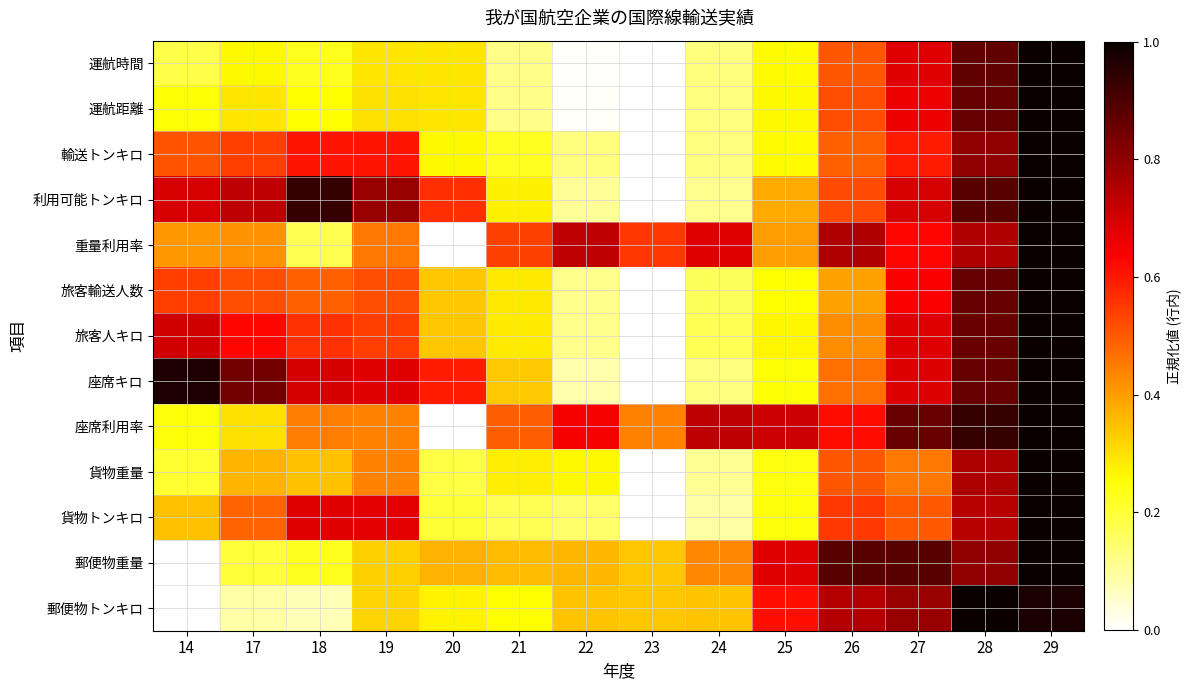

Between 26 and 21, which is larger?

26